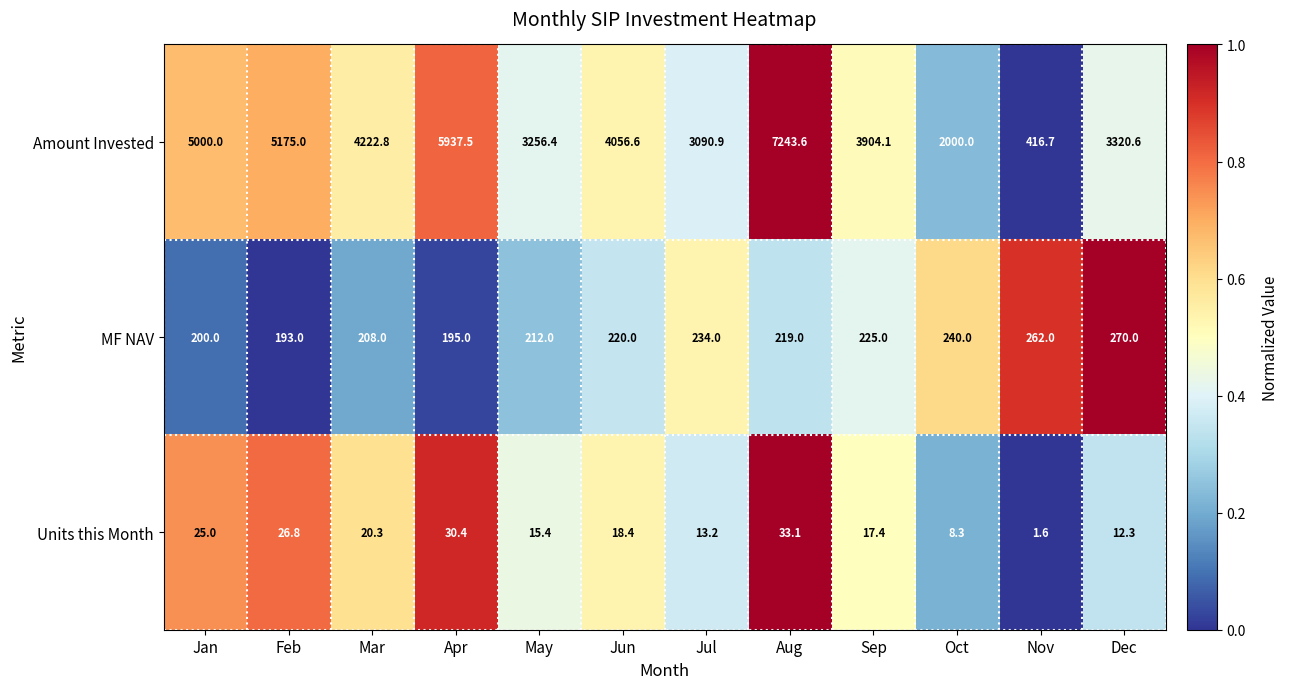

At which category does the chart reach its peak across all series?

Aug